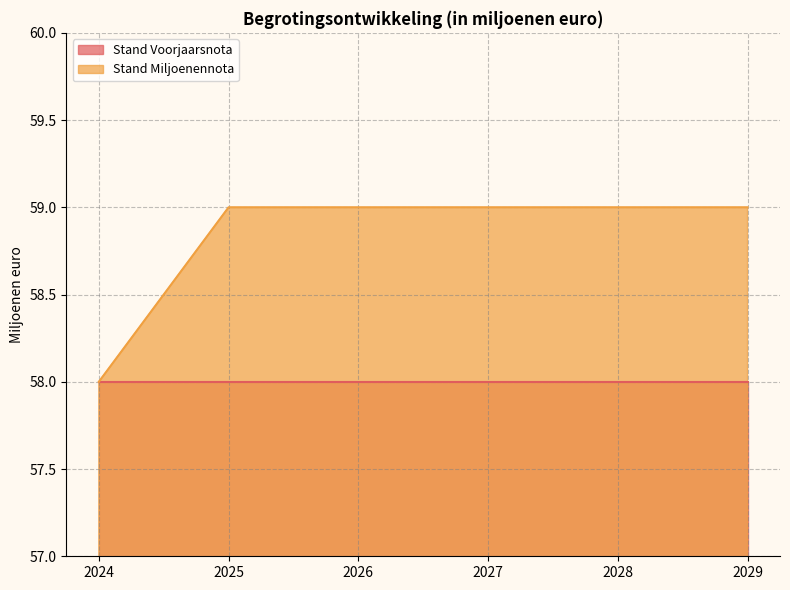

What is the average value?

59